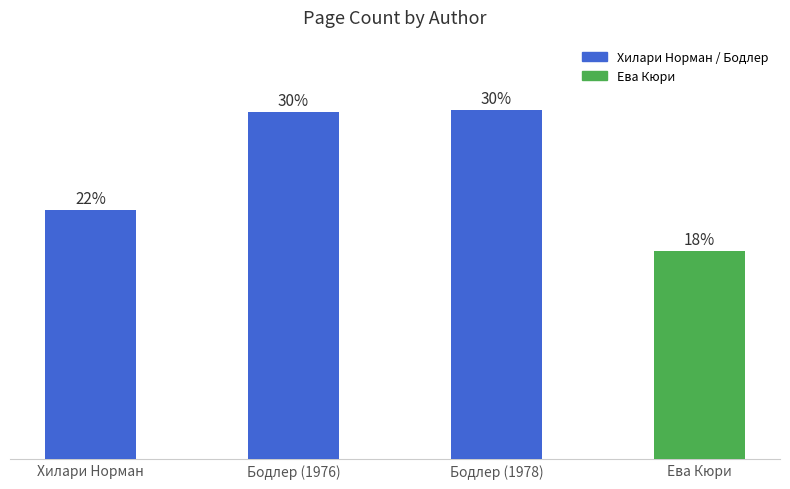

Does the chart contain any negative values?

No